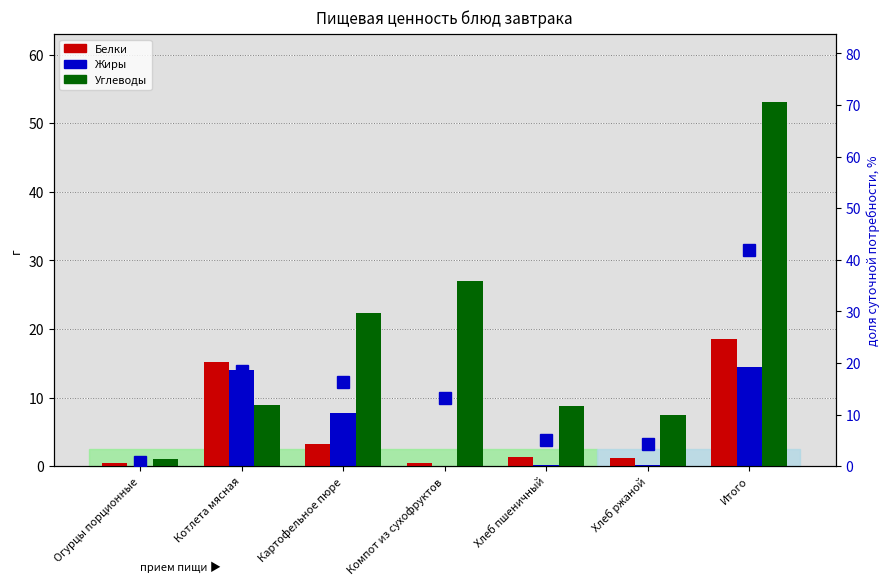

True or false: Белки has a value of 2.3 at Хлеб пшеничный.

False